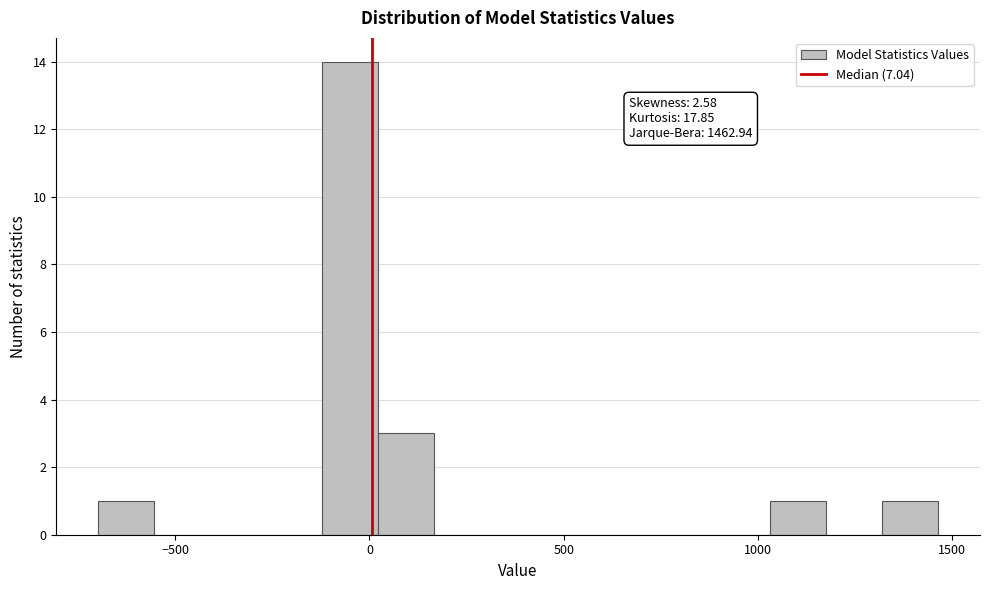

Around what value on the x-axis is the tallest bar? Give the approximate position of its centre, as read against the axis.

-50